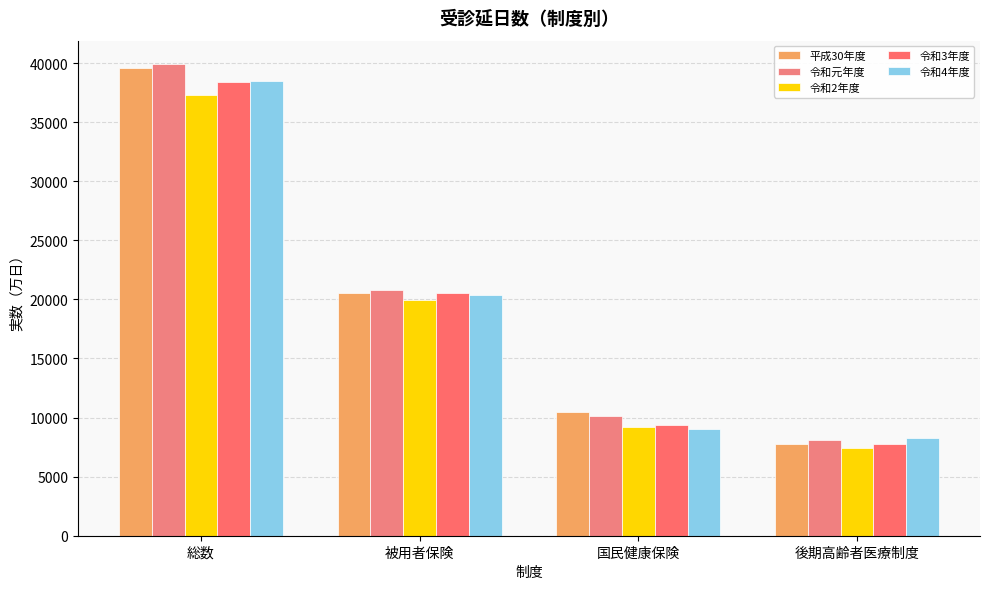

What is the sum of the 平成30年度 values at 総数 and 被用者保険?

60124.3